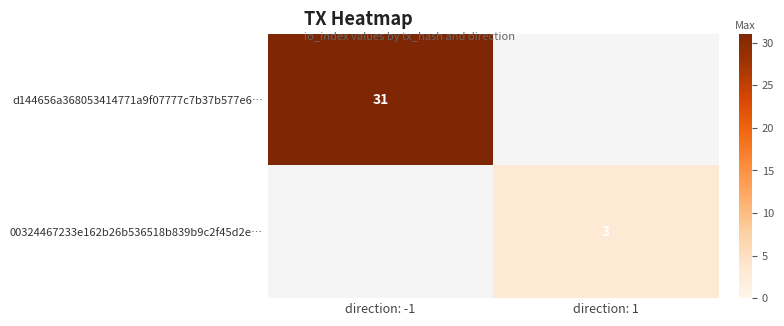

Is the value of d144656a368053414771a9f07777c7b37b577e6… at direction: -1 greater than the value of 00324467233e162b26b536518b839b9c2f45d2e… at direction: 1?

Yes